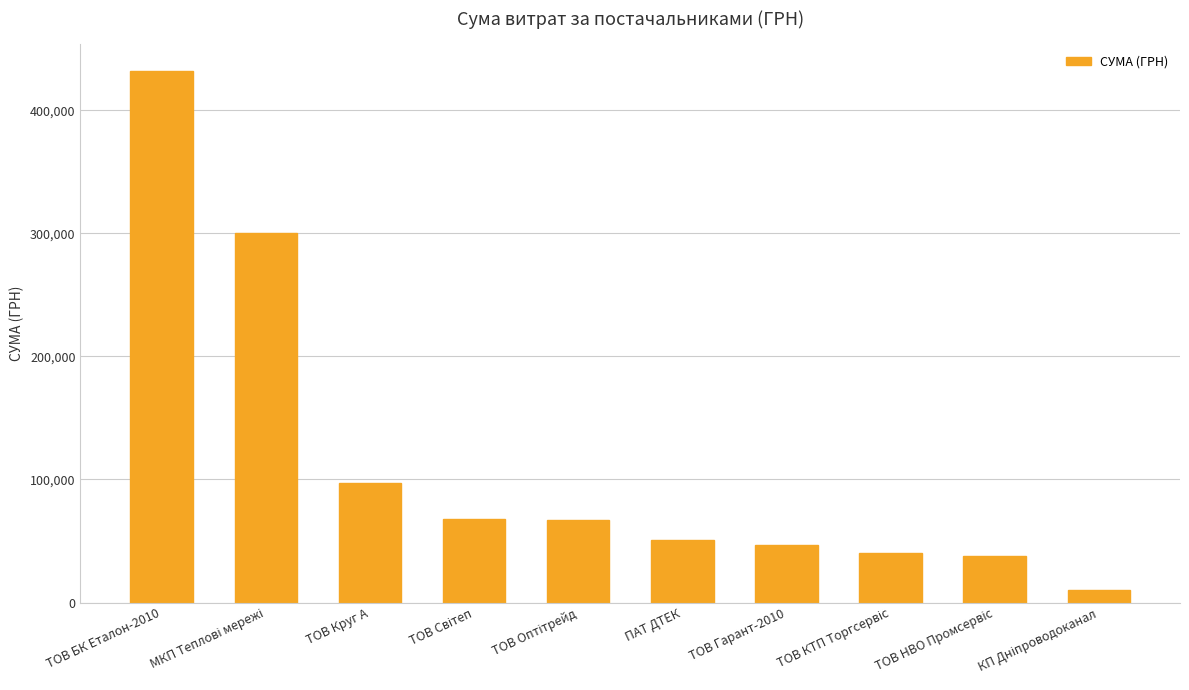

What is the value of the 2nd bar from the left?

300309.1